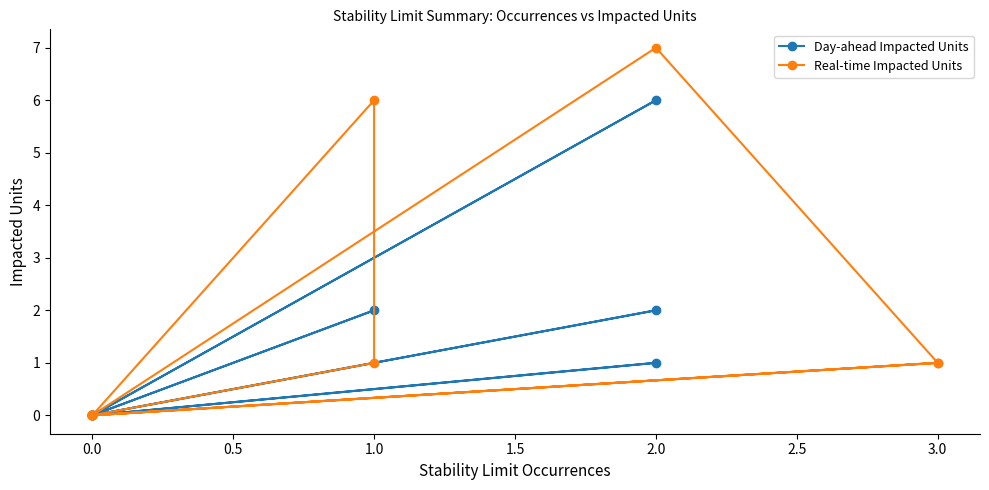

Between which two adjacent categories do Real-time Impacted Units and Day-ahead Impacted Units first intersect?

0.5 and 1.0